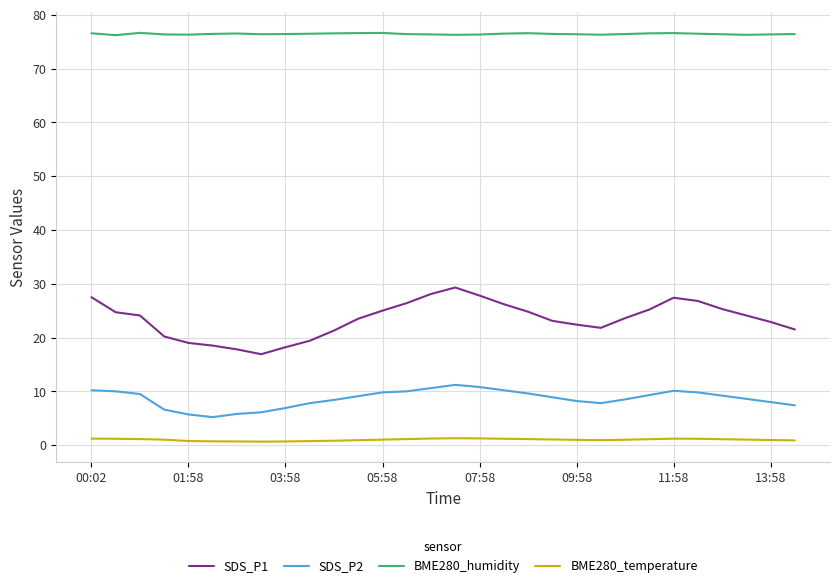

Rank the series by their maximum value, from highest to lowest.

BME280_humidity, SDS_P1, SDS_P2, BME280_temperature